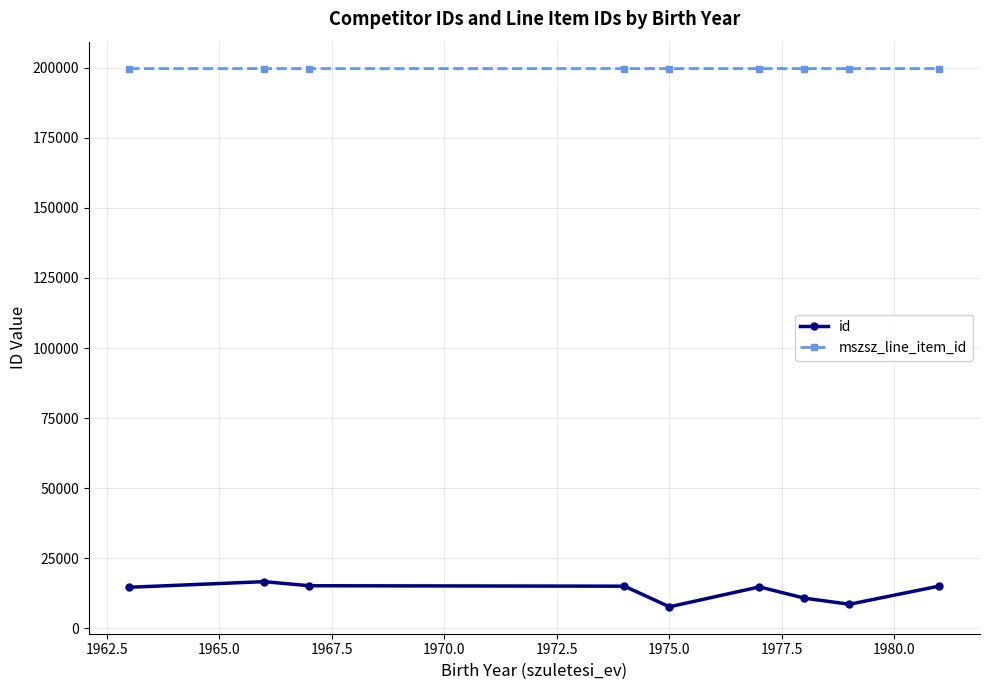

What is the value of the mszsz_line_item_id point at the 2nd from the left?

199675.0